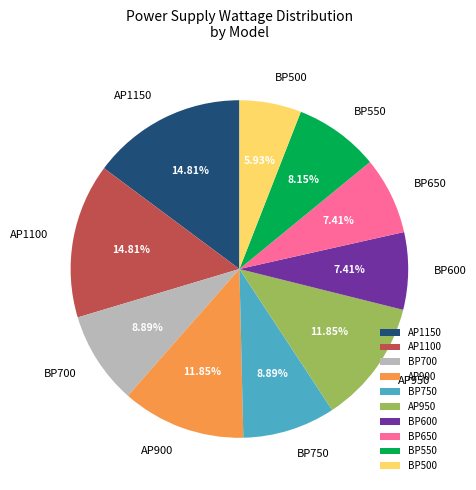

Is it true that BP750 is 16% of the pie?

False